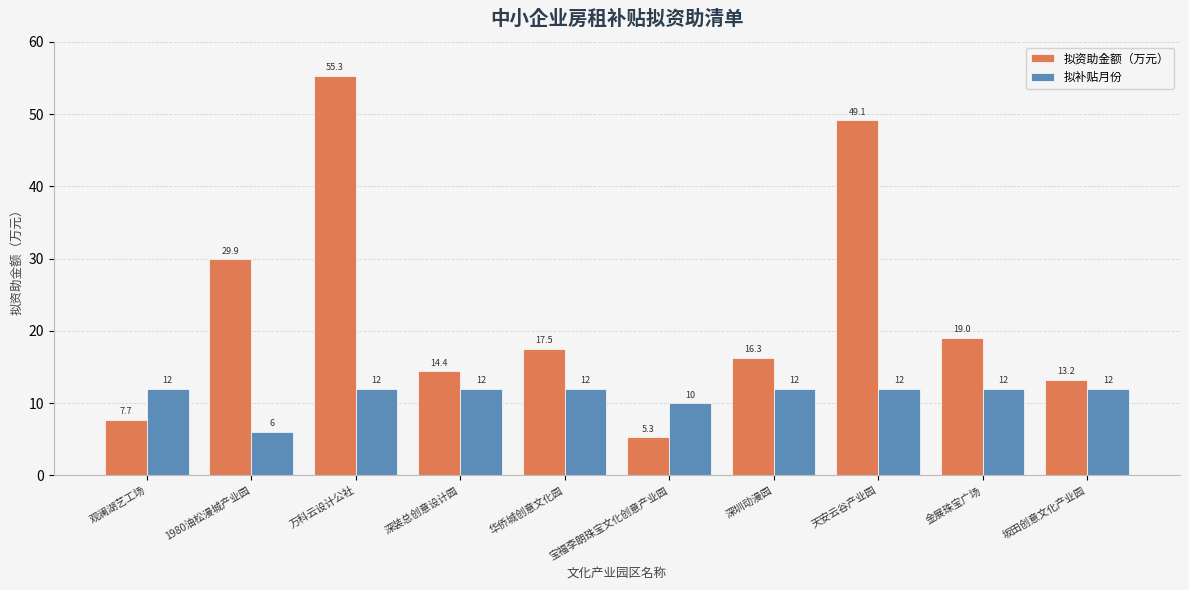

At how many categories does at least one series exceed 33?

2